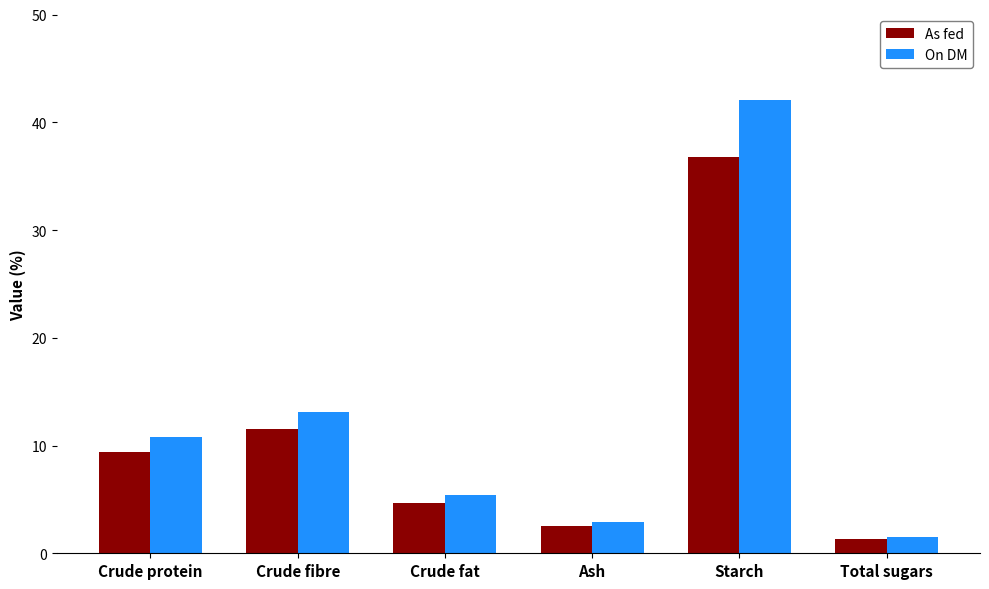

At which category is the sum across all series the highest?

Starch